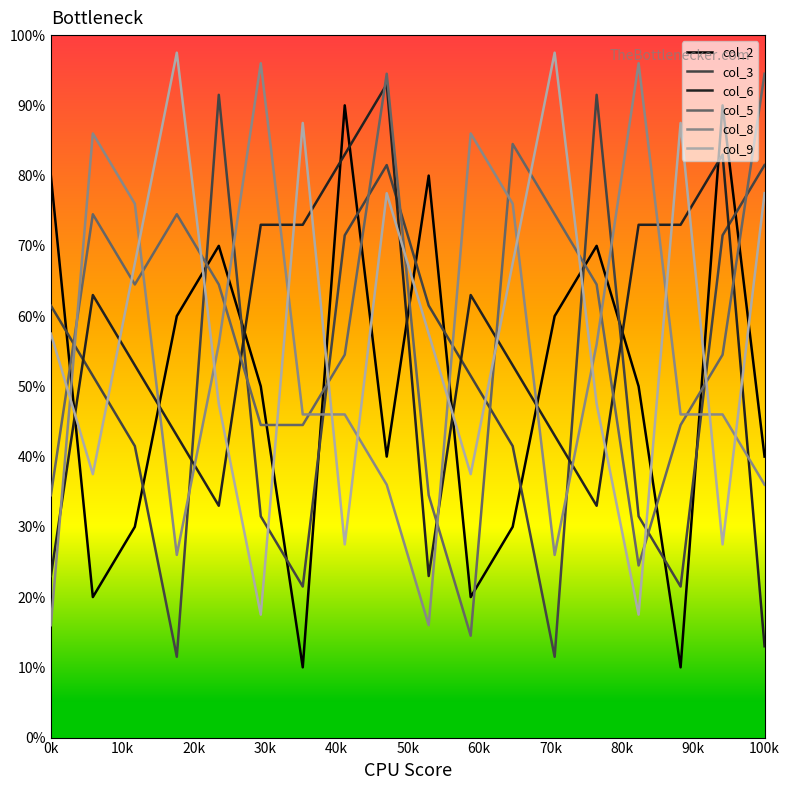

What is the maximum value for col_8?

96.0